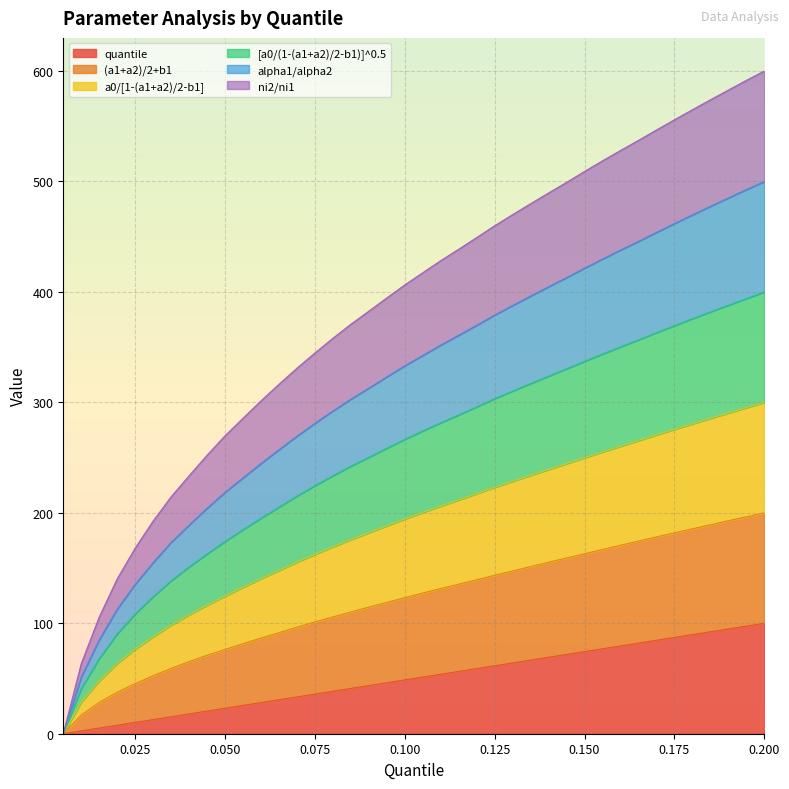

The quantile series shows 46.2 at 0.095. True or false?

True